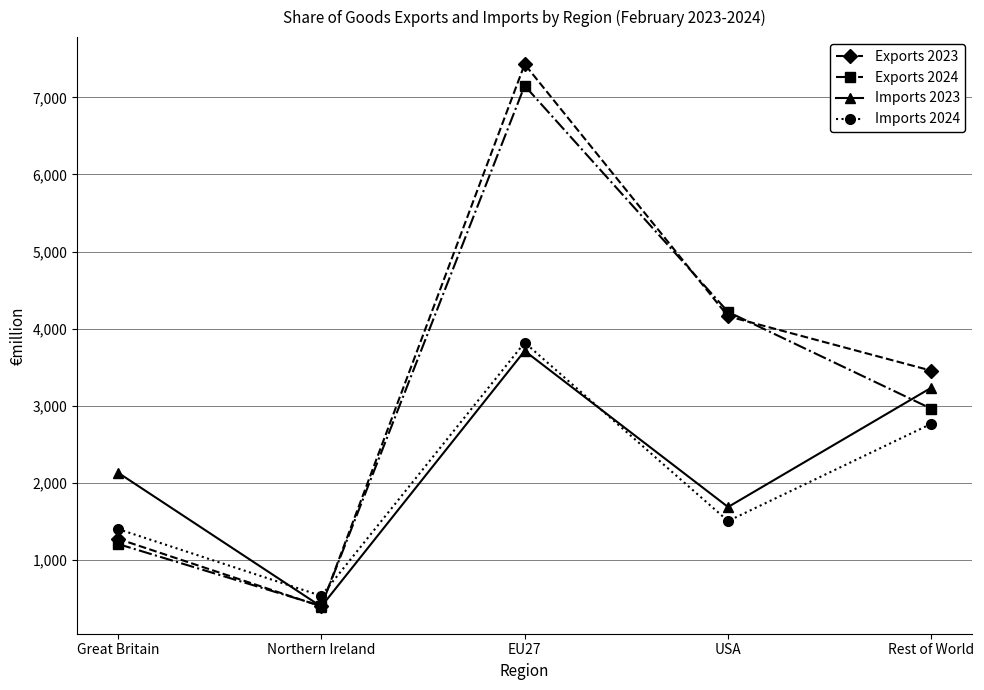

At which label is Exports 2023 closest to 3913?

USA